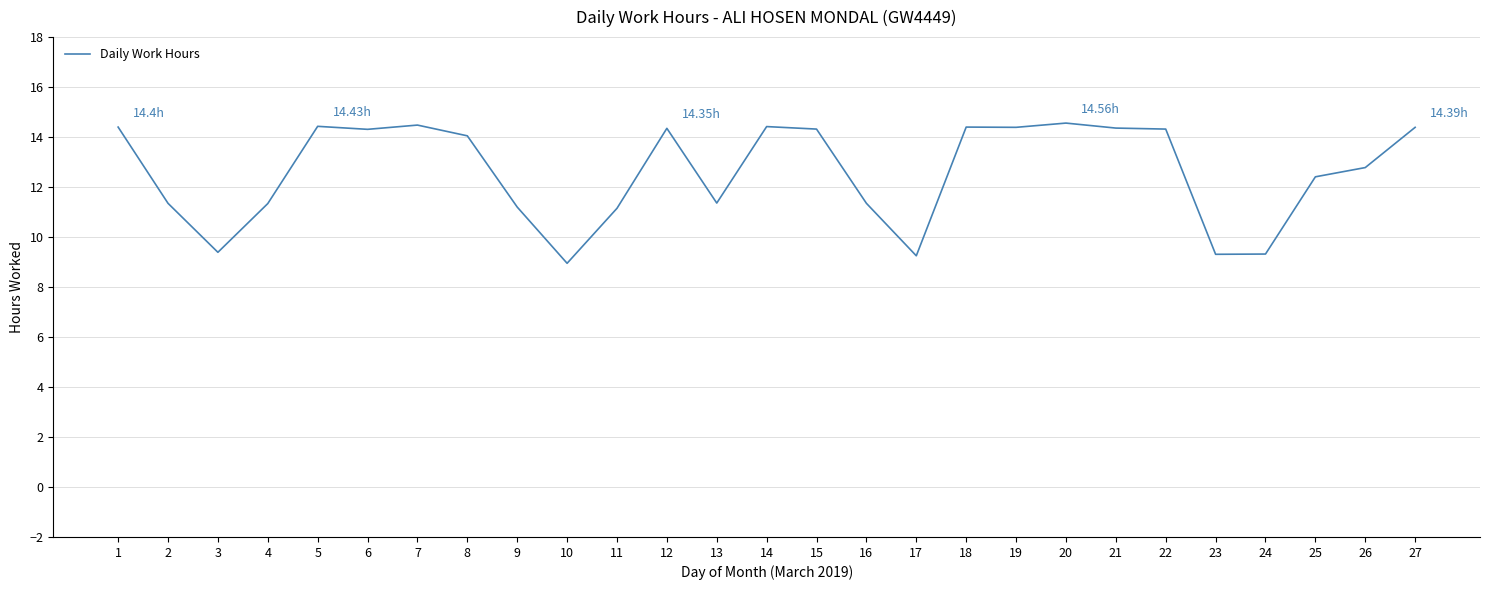

How many values are below 14?

13